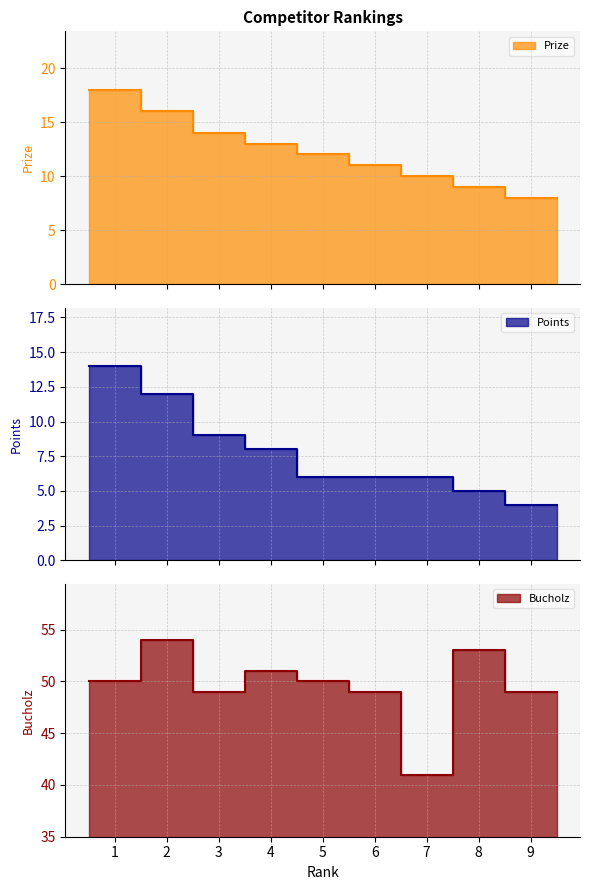

Reading left to right, transcribe all the data shown in this chart.

Prize: 1=18	2=16	3=14	4=13	5=12	6=11	7=10	8=9	9=8
Points: 1=14	2=12	3=9	4=8	5=6	6=6	7=6	8=5	9=4
Bucholz: 1=50	2=54	3=49	4=51	5=50	6=49	7=41	8=53	9=49